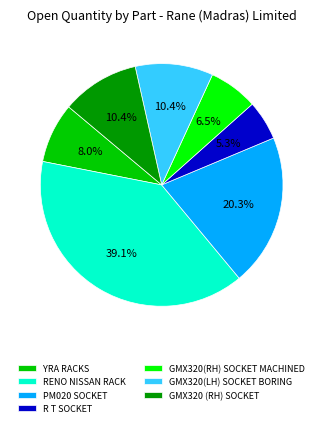

Does any single category account for the majority?

No